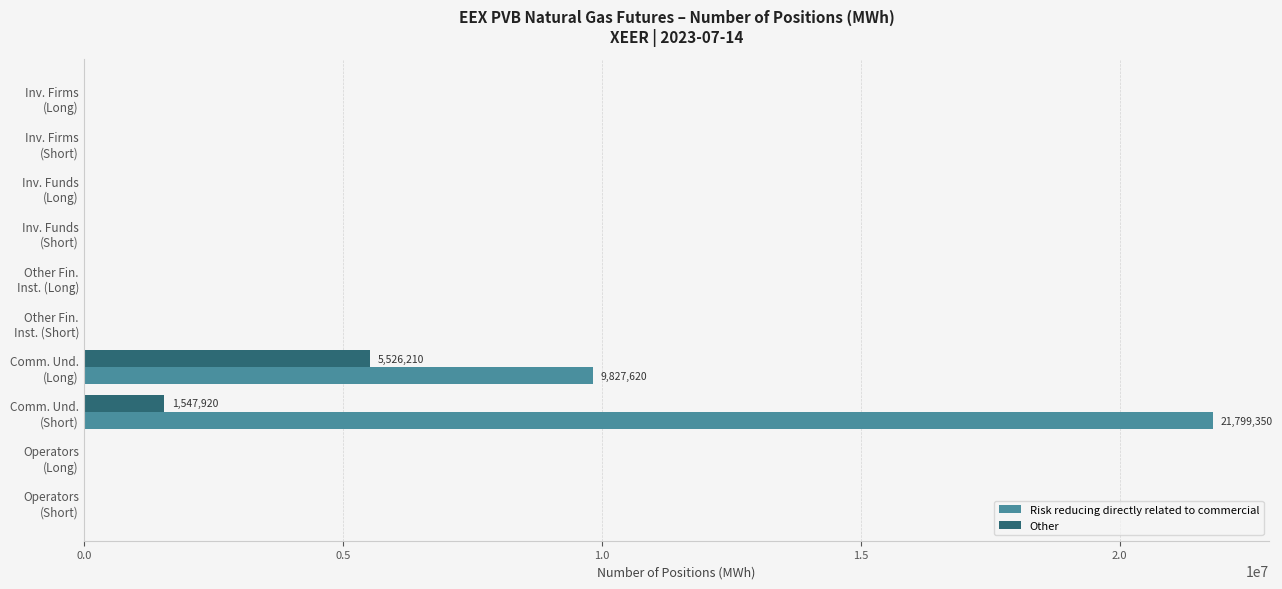

What are all the series names shown in the legend?

Risk reducing directly related to commercial, Other